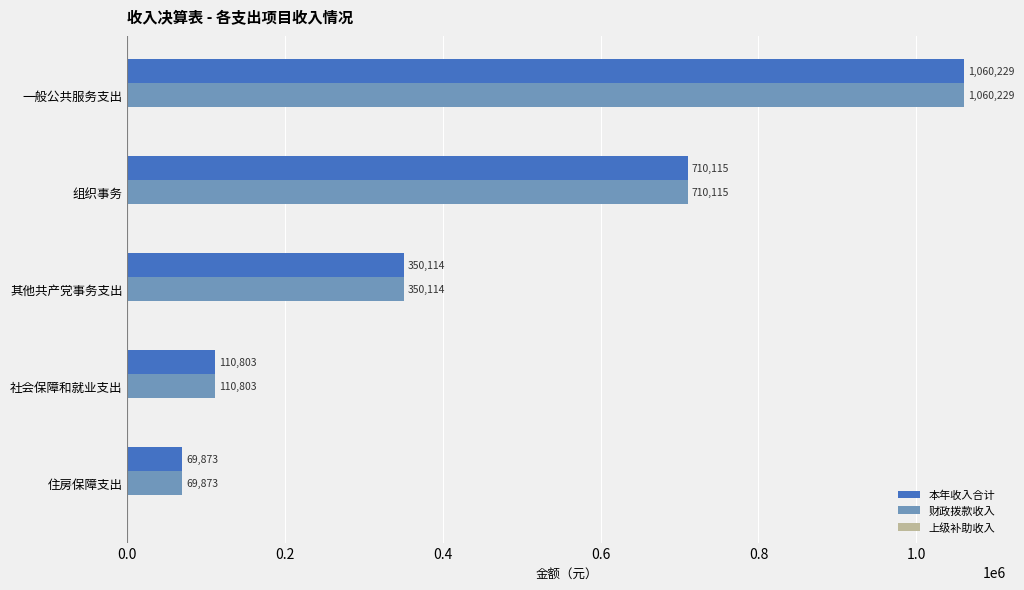

Which category has the lowest value in the 财政拨款收入 series?

住房保障支出